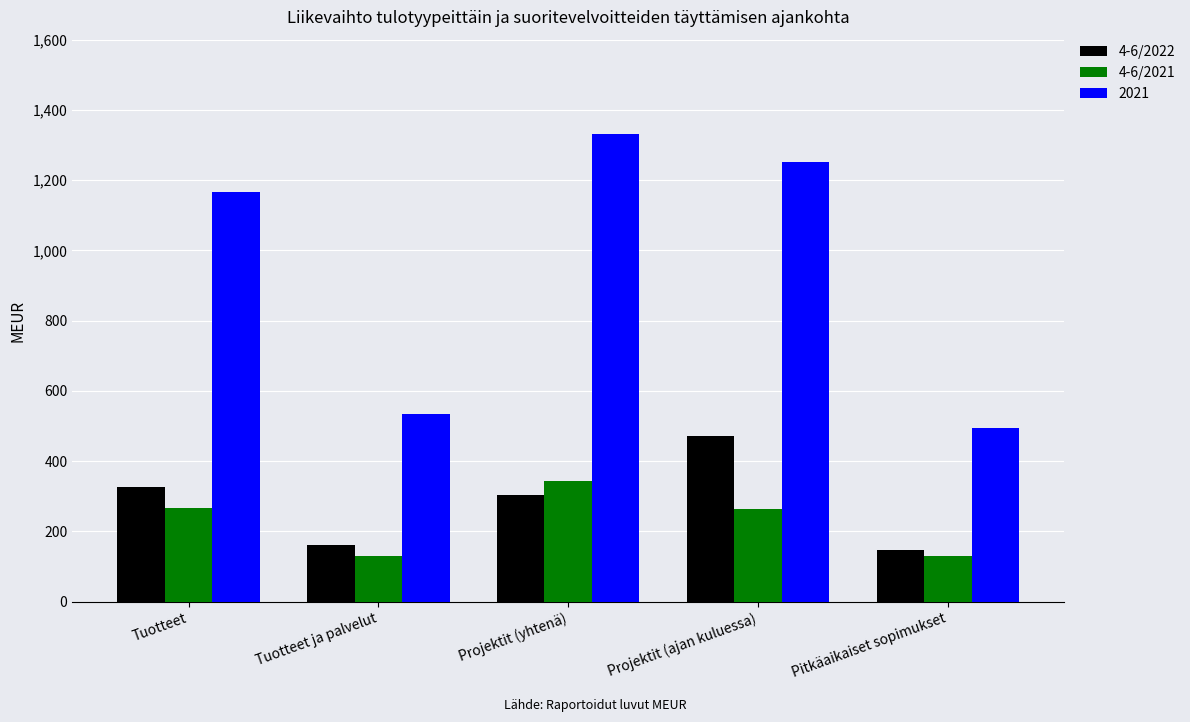

True or false: 4-6/2021 has a value of 130 at Tuotteet ja palvelut.

True